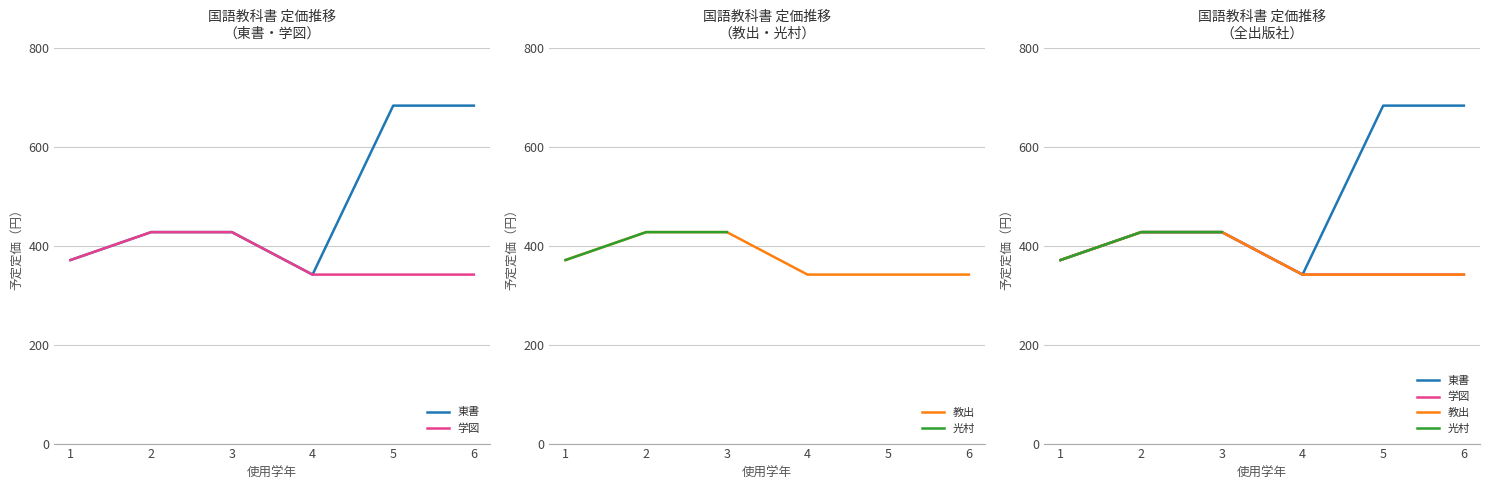

Does the chart have visible grid lines?

Yes